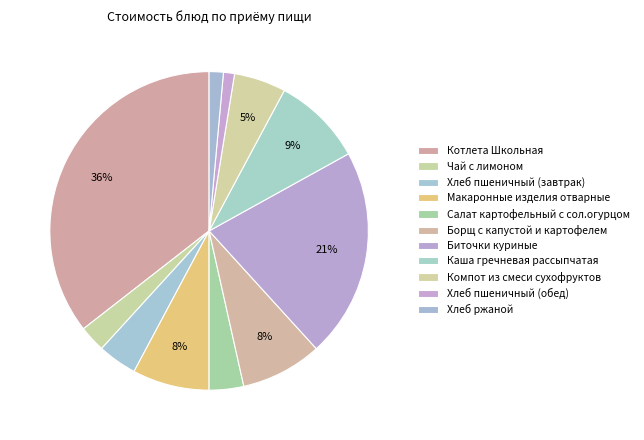

To the nearest percent, what is the average slice percentage?

9%